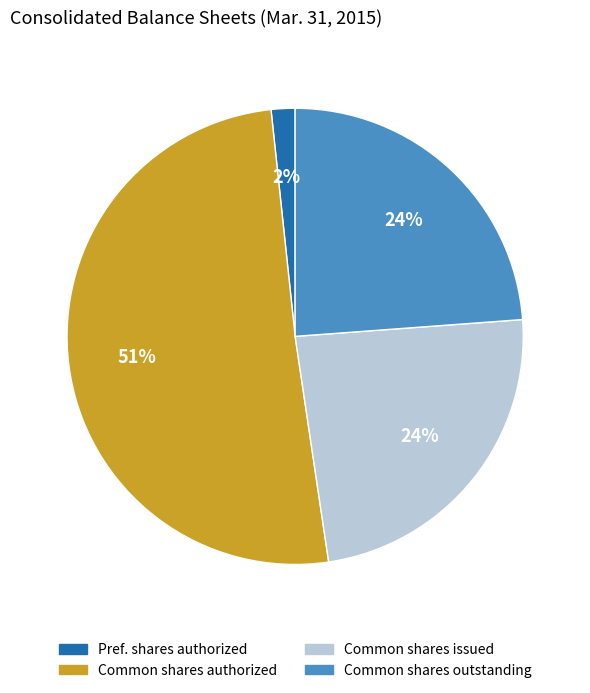

Is it true that Common shares outstanding is 24% of the pie?

True